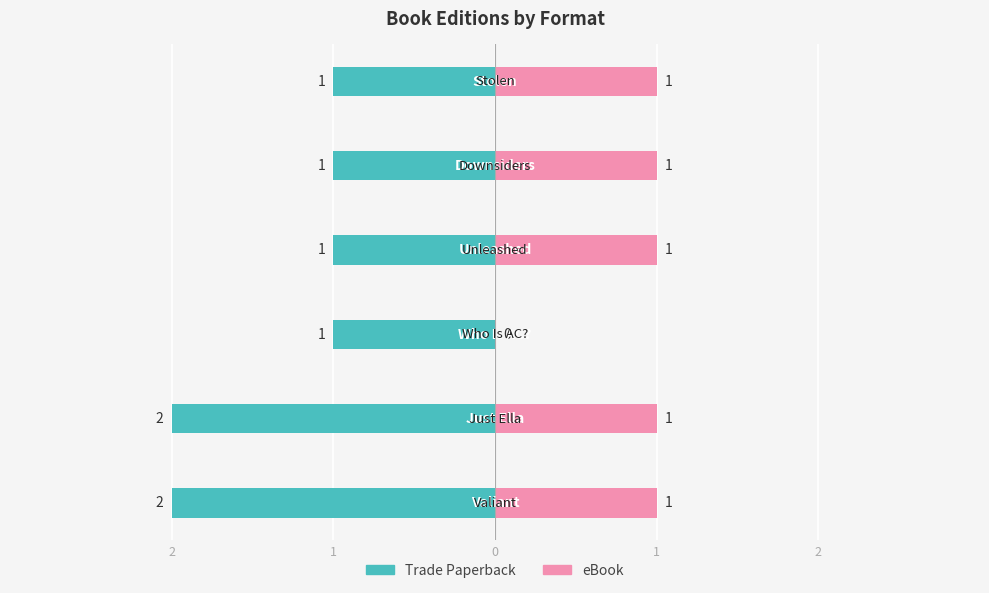

True or false: eBook has a value of 1 at 2.

True